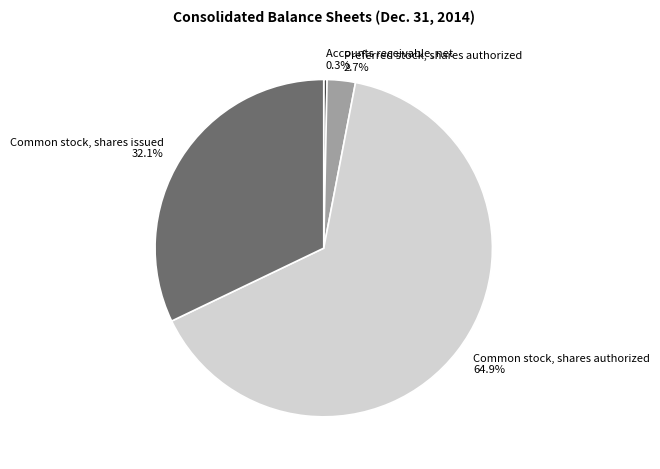

How many slices are in this pie chart?

4